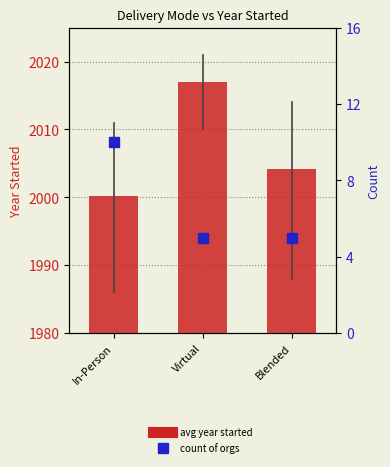

What is the spread (max minus min) of values at Virtual?

2012.0